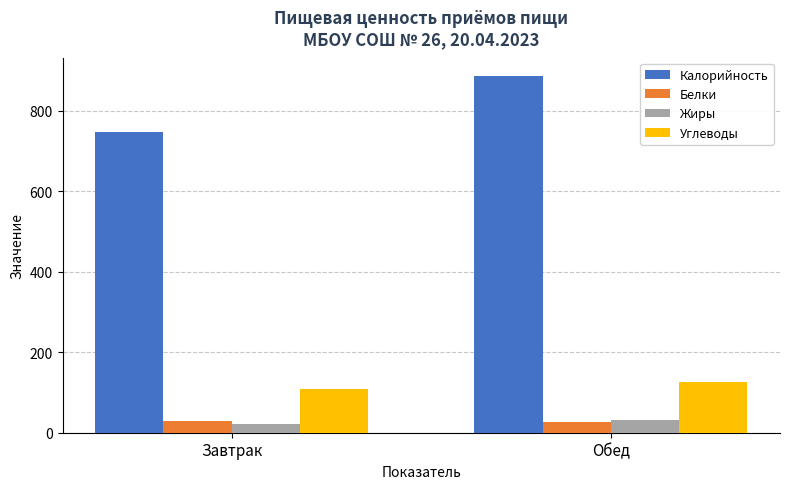

What is the average value of the Калорийность series?

816.7